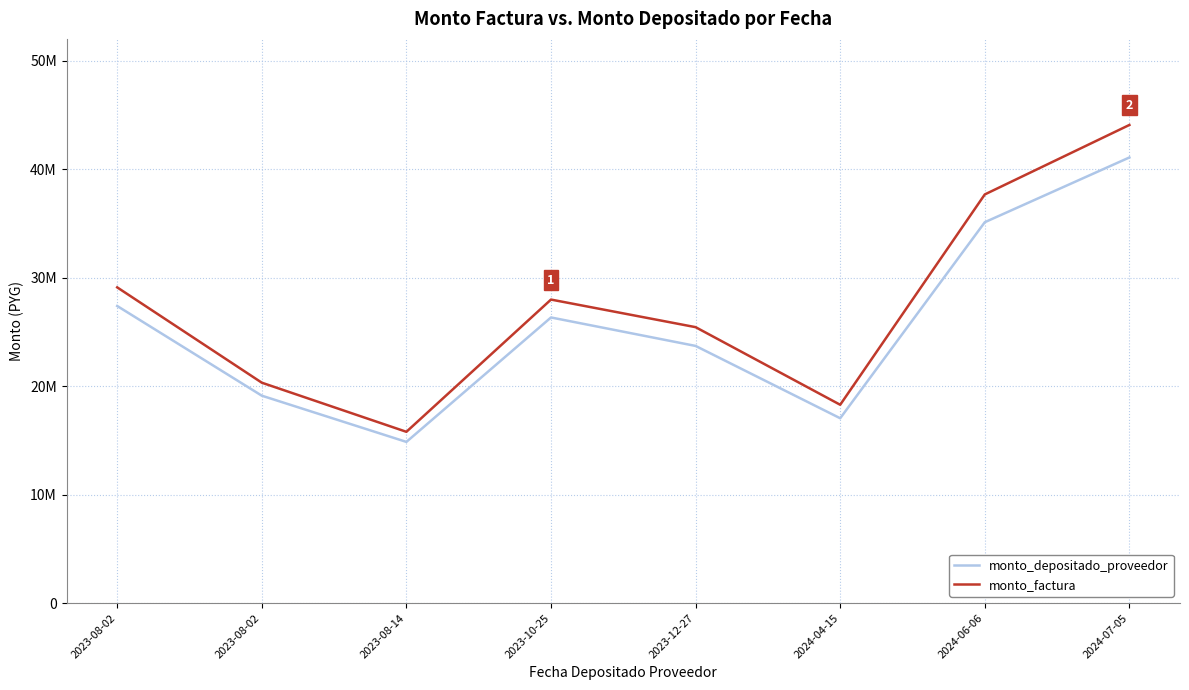

What are all the series names shown in the legend?

monto_depositado_proveedor, monto_factura